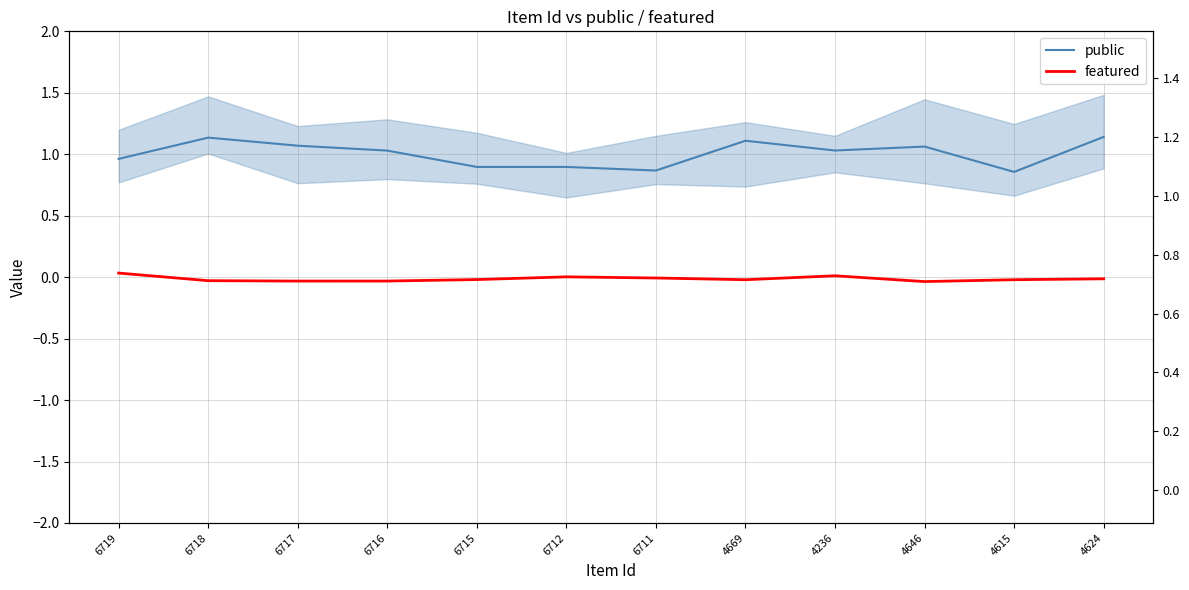

How many categories are shown in the chart?

12